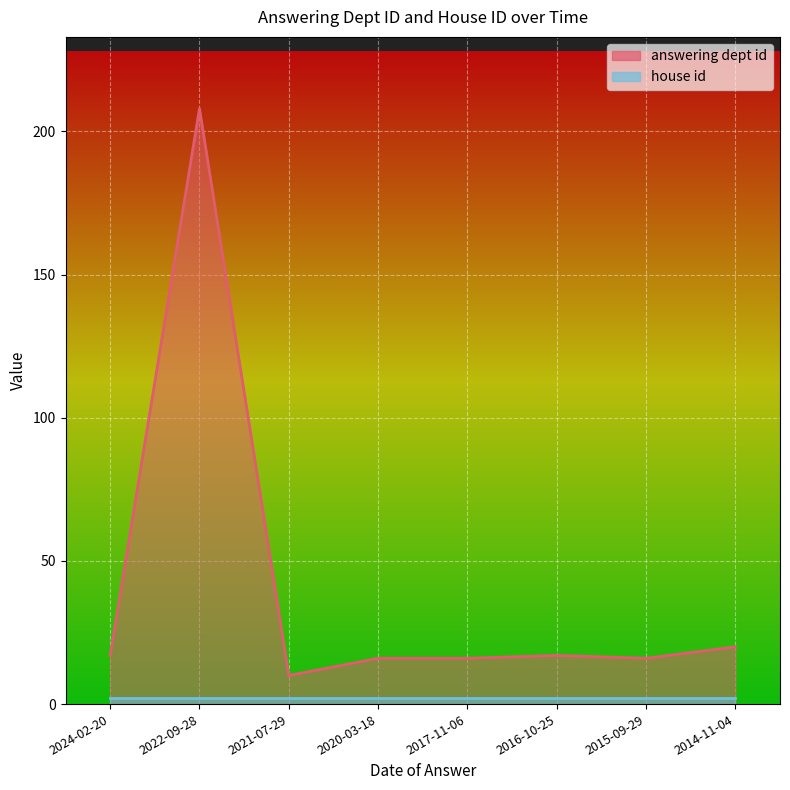

Where is the data nearest to the value 109?

2014-11-04